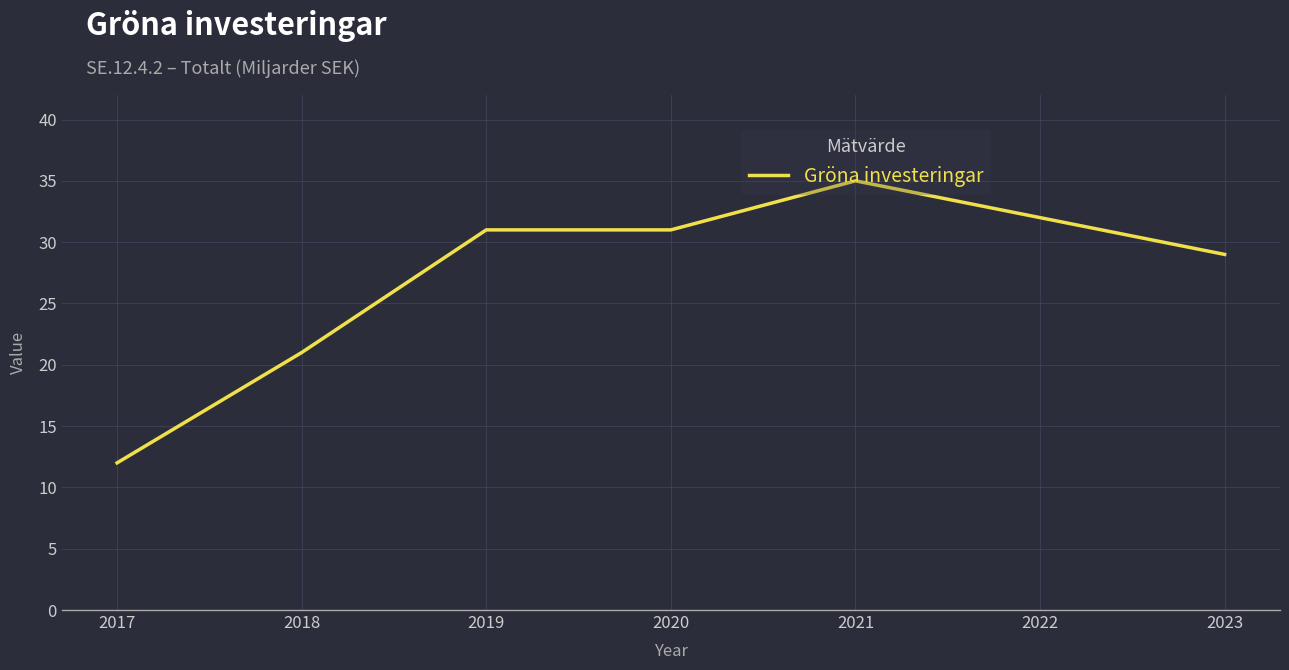

What is the average value?

27